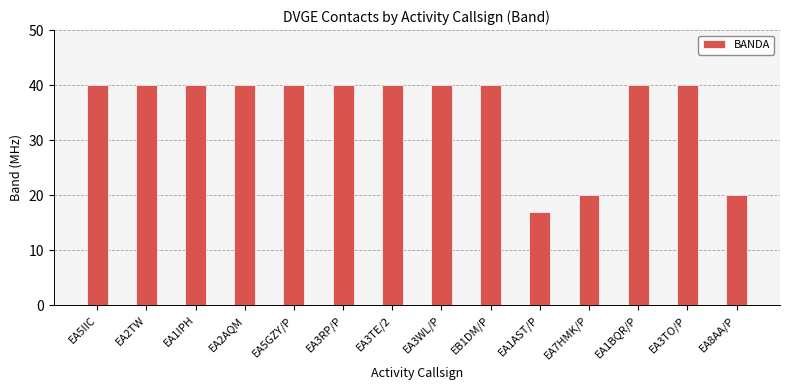

Reading left to right, list all the values displayed in this chart.

40	40	40	40	40	40	40	40	40	17	20	40	40	20